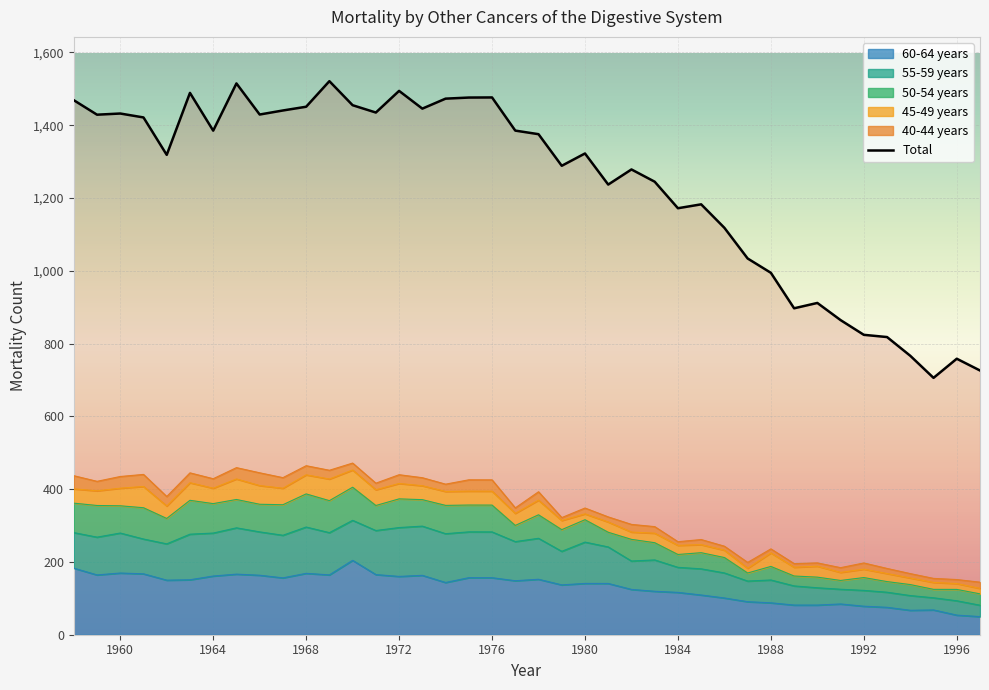

Which category has the lowest value in the 50-54 years series?

1987